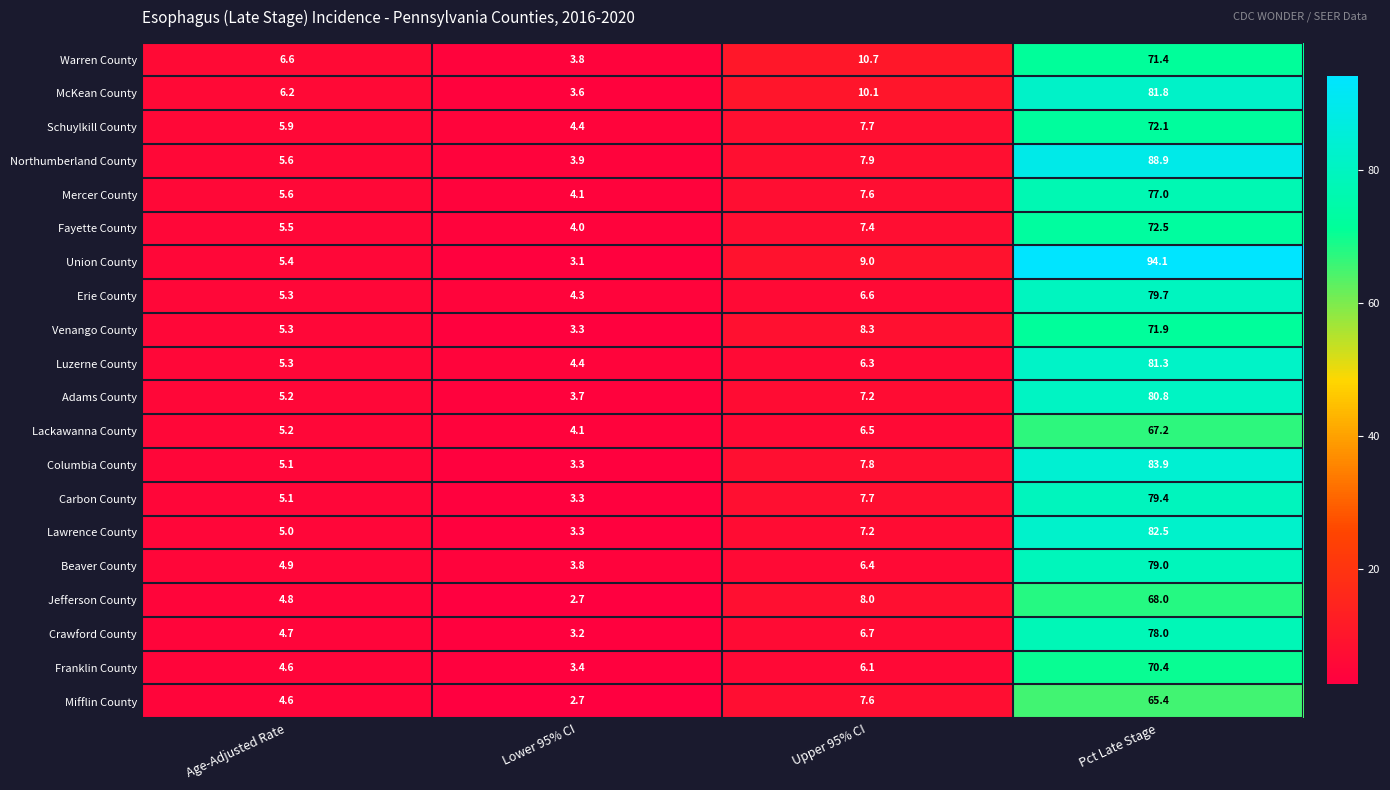

Which series has the widest spread of values?

Union County